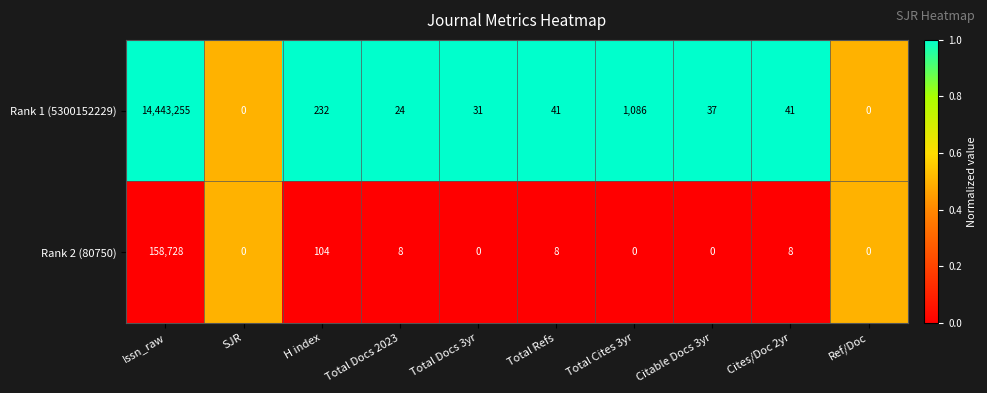

True or false: Rank 1 (5300152229) has a value of 58 at Cites/Doc 2yr.

False